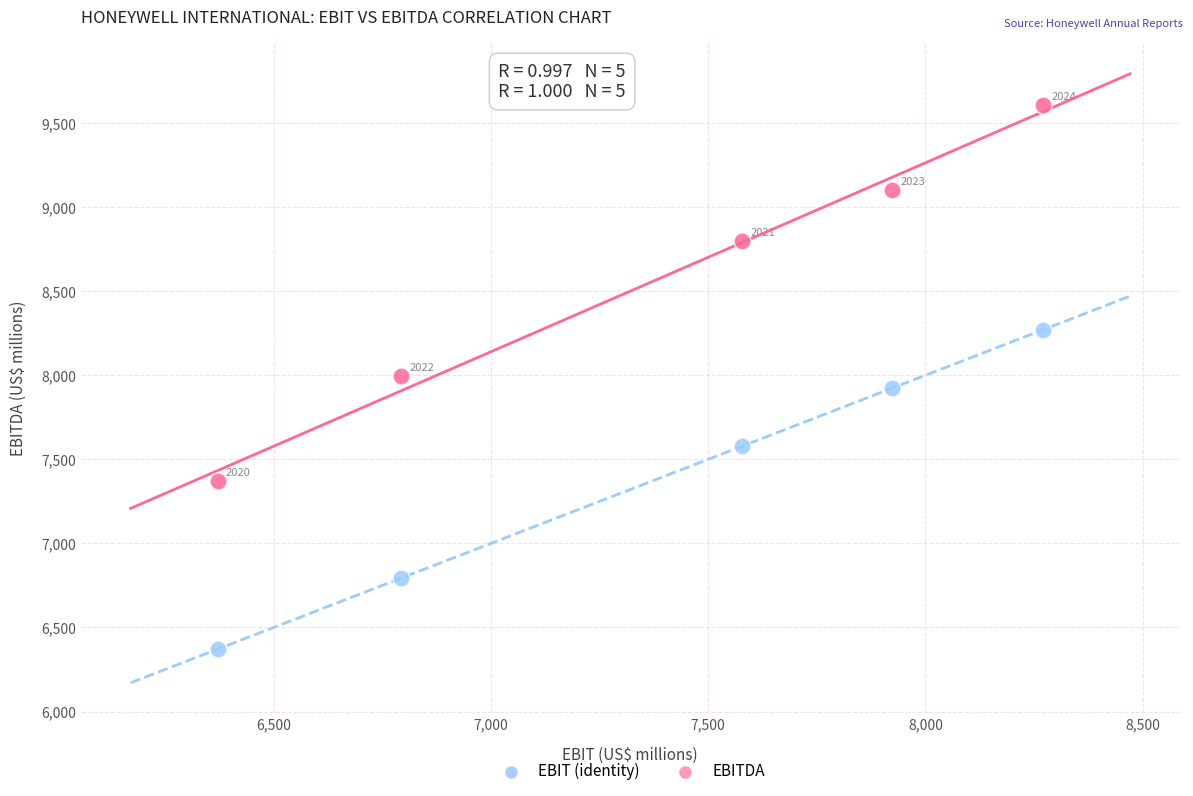

In the EBITDA series, what Y value is closest to 8489?

8801